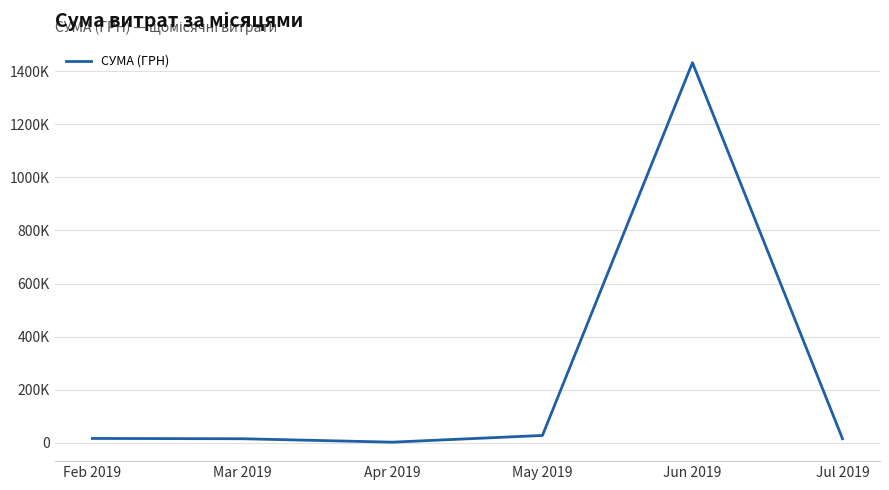

What is the sum of all values?

1511507.8